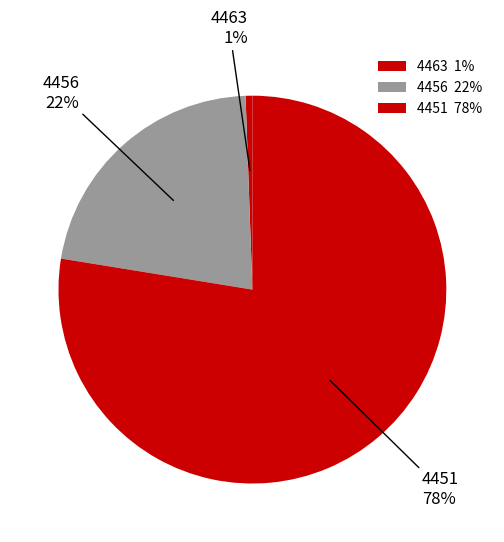

What is the largest slice in the pie chart?

4451